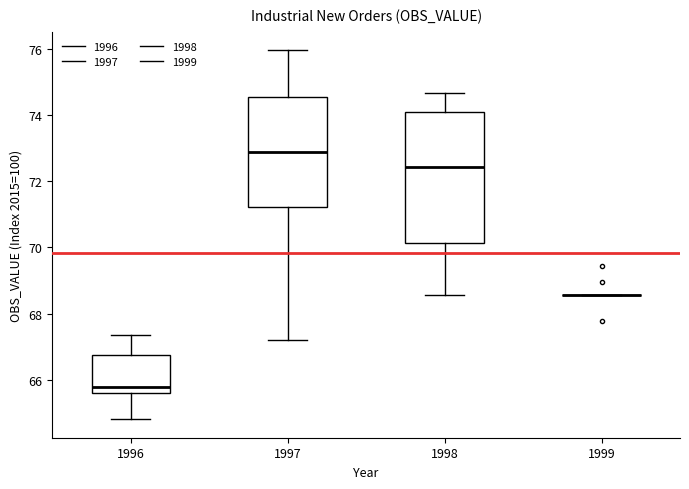

Reading left to right, read every box against the y-axis: the position of its median line, the range the box covers, and the ends of its whiskers. The values are not printed on the chart, so give them approximately, as read against the axis.

1996: median 65.8, box 65.6 to 66.8, whiskers 64.8 to 67.4
1997: median 72.8, box 71.2 to 74.6, whiskers 67.2 to 76.0
1998: median 72.4, box 70.2 to 74.2, whiskers 68.6 to 74.6
1999: box collapsed to a line at 68.6, whiskers 68.6 to 68.6